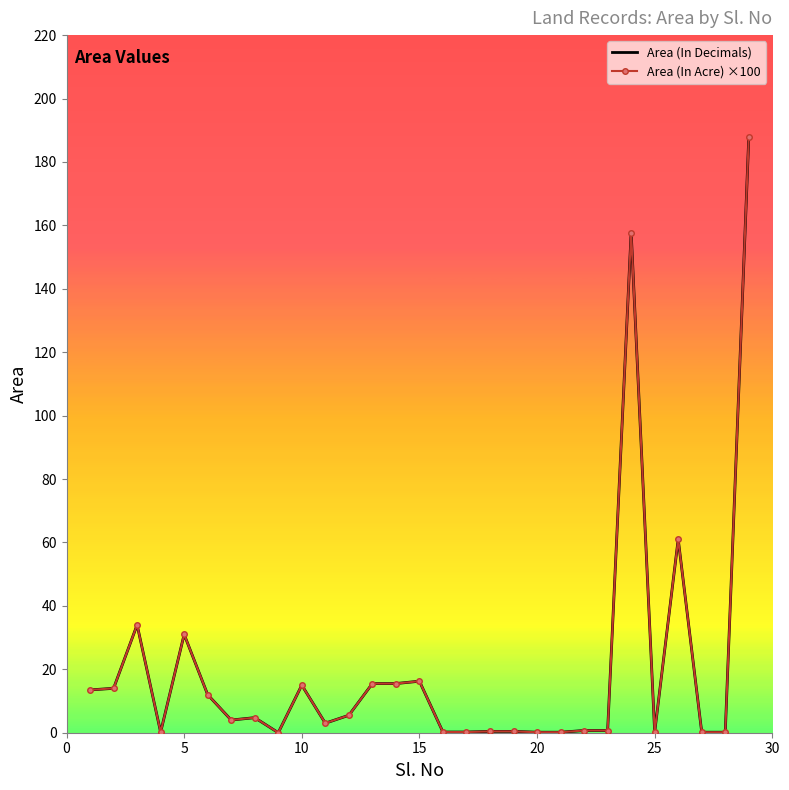

Does the chart have visible grid lines?

No